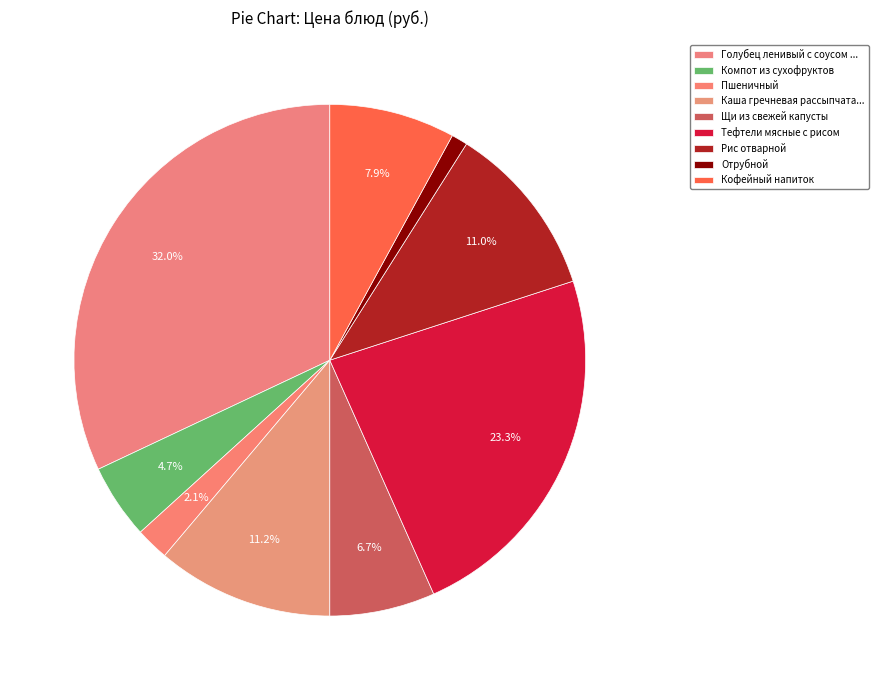

True or false: Тефтели мясные с рисом accounts for 23% of the total.

True